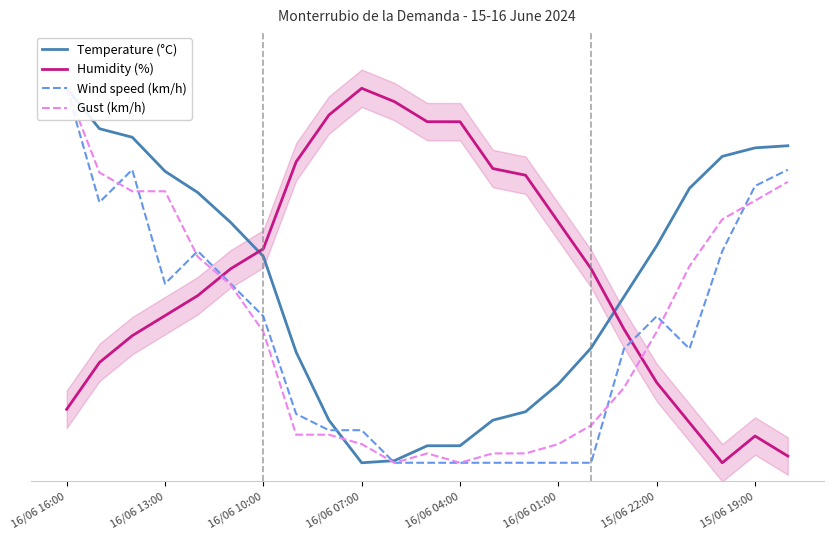

What are all the series names shown in the legend?

Temperature (°C), Humidity (%), Wind speed (km/h), Gust (km/h)